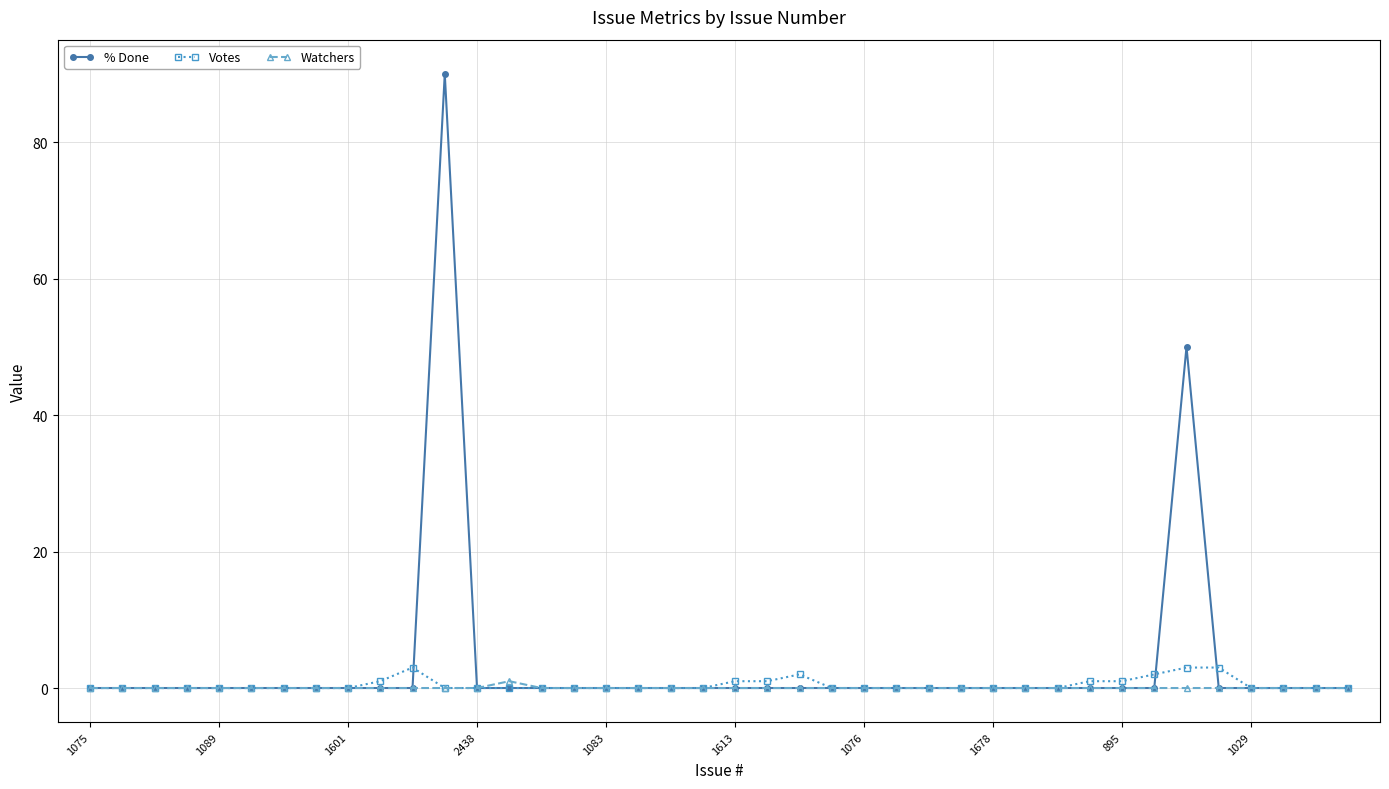

True or false: % Done has more than 1 points higher than both neighbors.

True